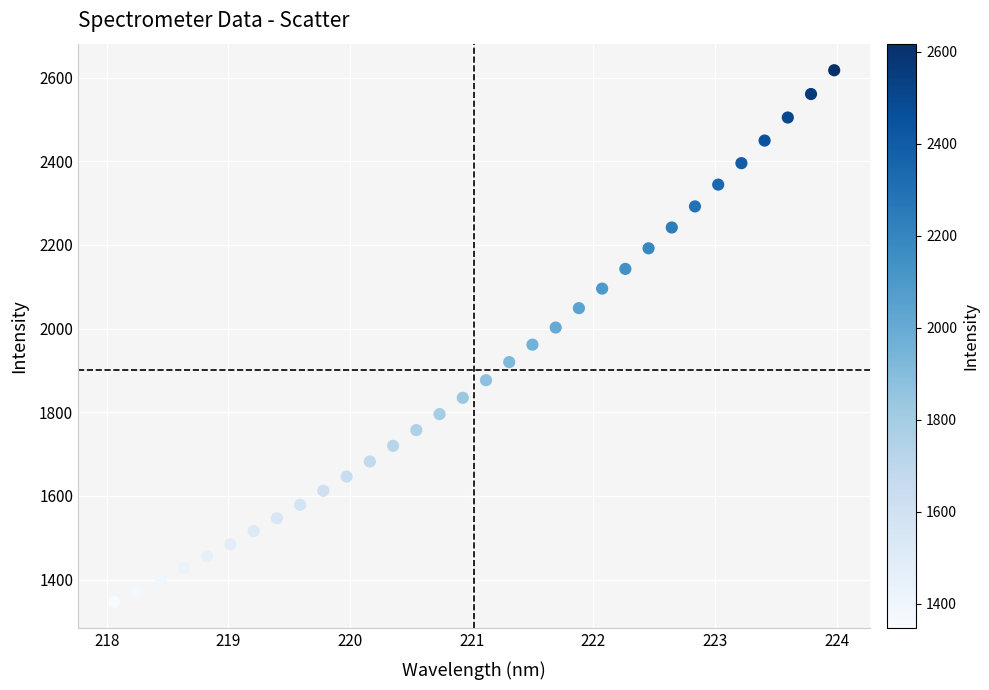

What is the range of Y values (max minus min)?

1270.8